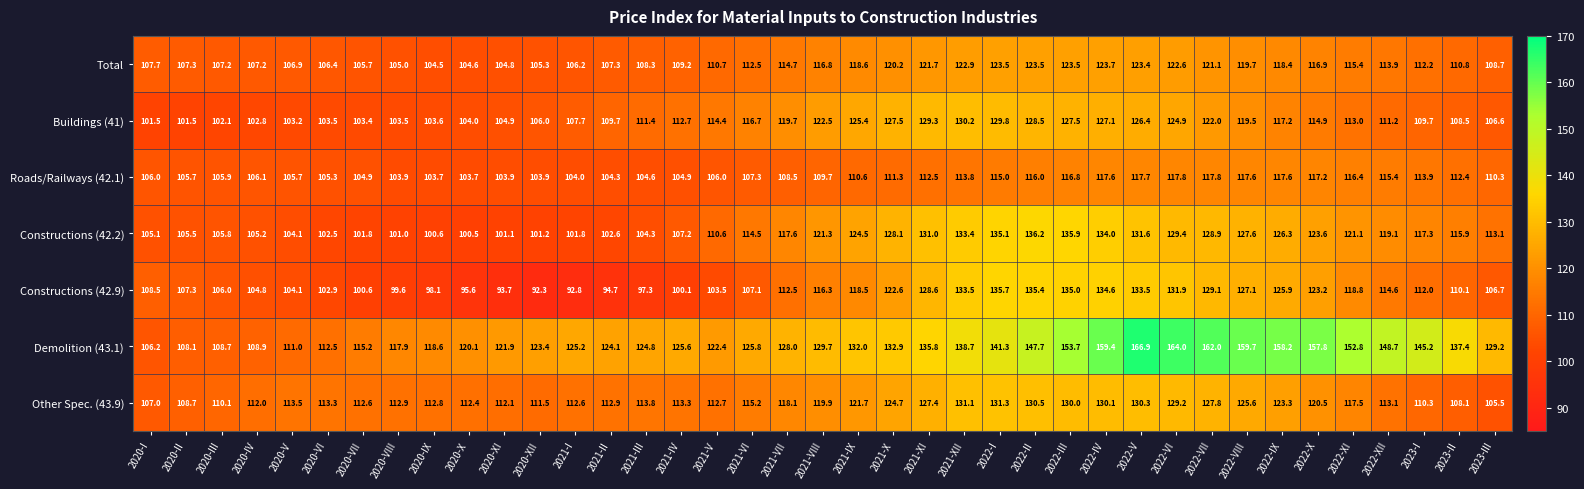

At how many categories does at least one series exceed 166?

1